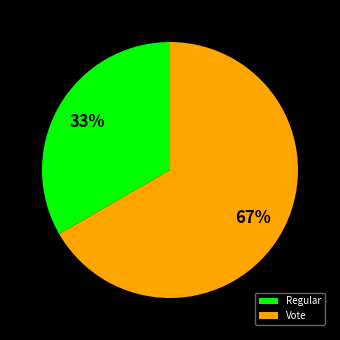

To the nearest percent, what is the average slice percentage?

50%